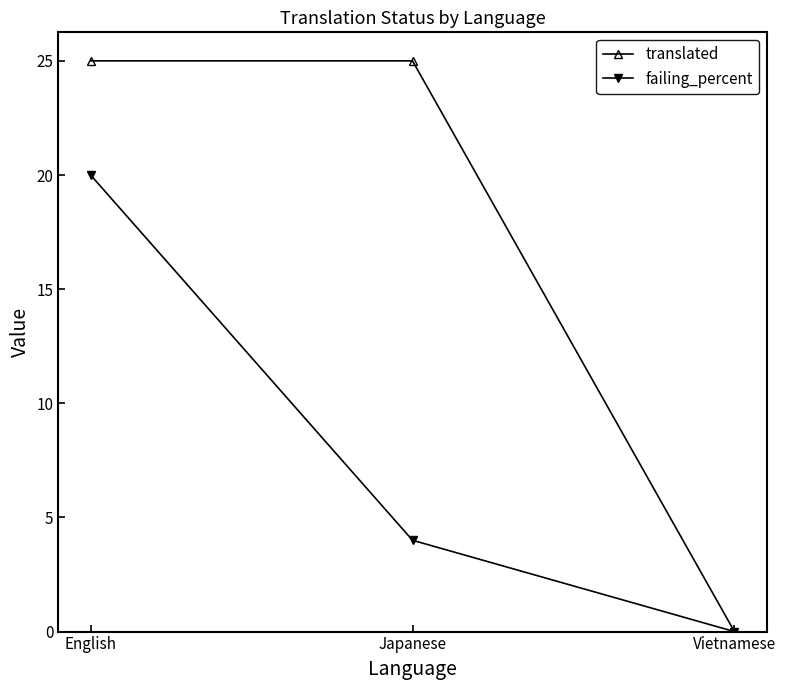

What value does the translated series have at Japanese, to the nearest 5?

25